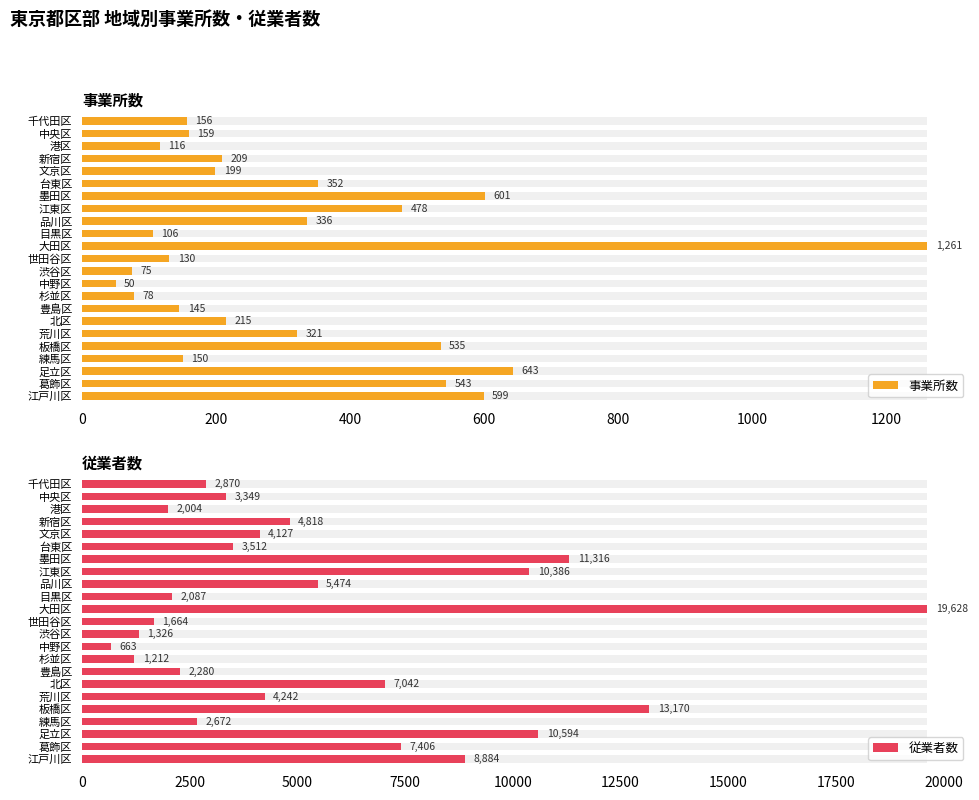

What is the total value across all series at 墨田区?

11917